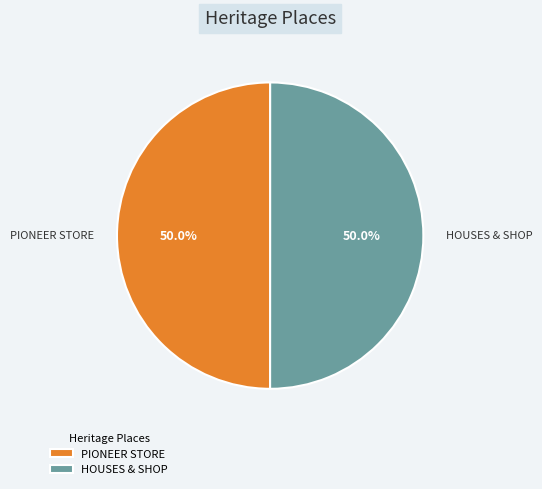

What is the total percentage of PIONEER STORE and HOUSES & SHOP?

100.0%